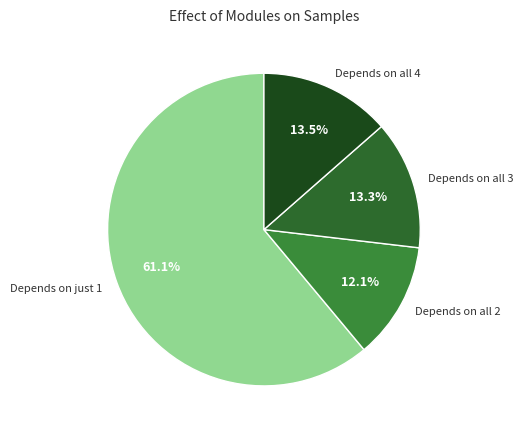

What percentage do Depends on just 1 and Depends on all 3 together represent?

74.4%